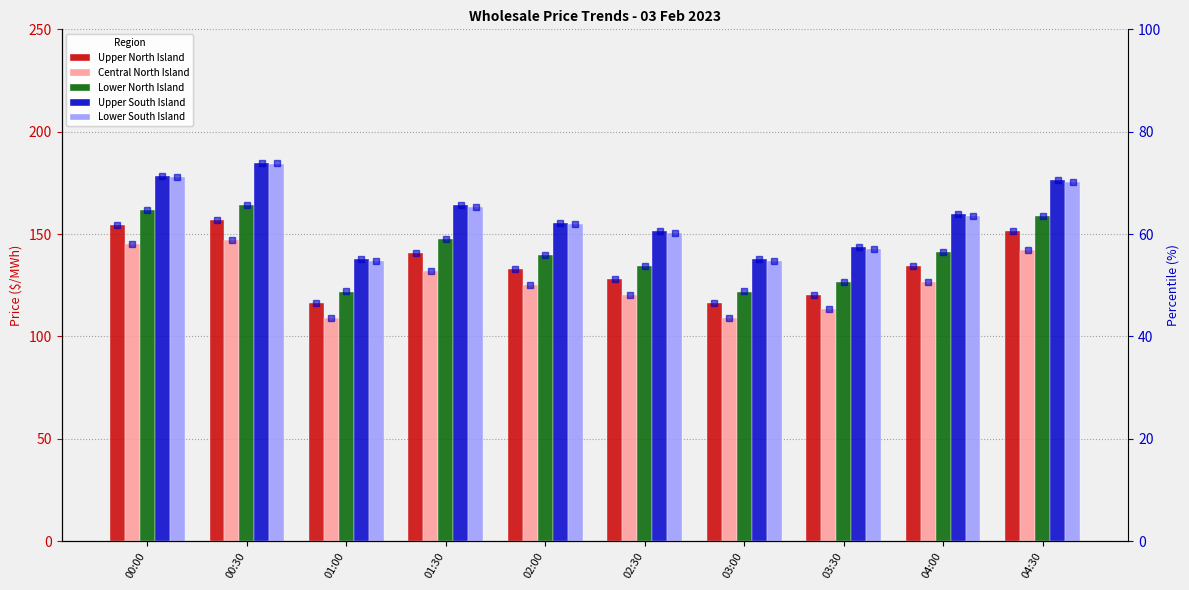

Is it true that Lower North Island equals 147.5 at 01:30?

True